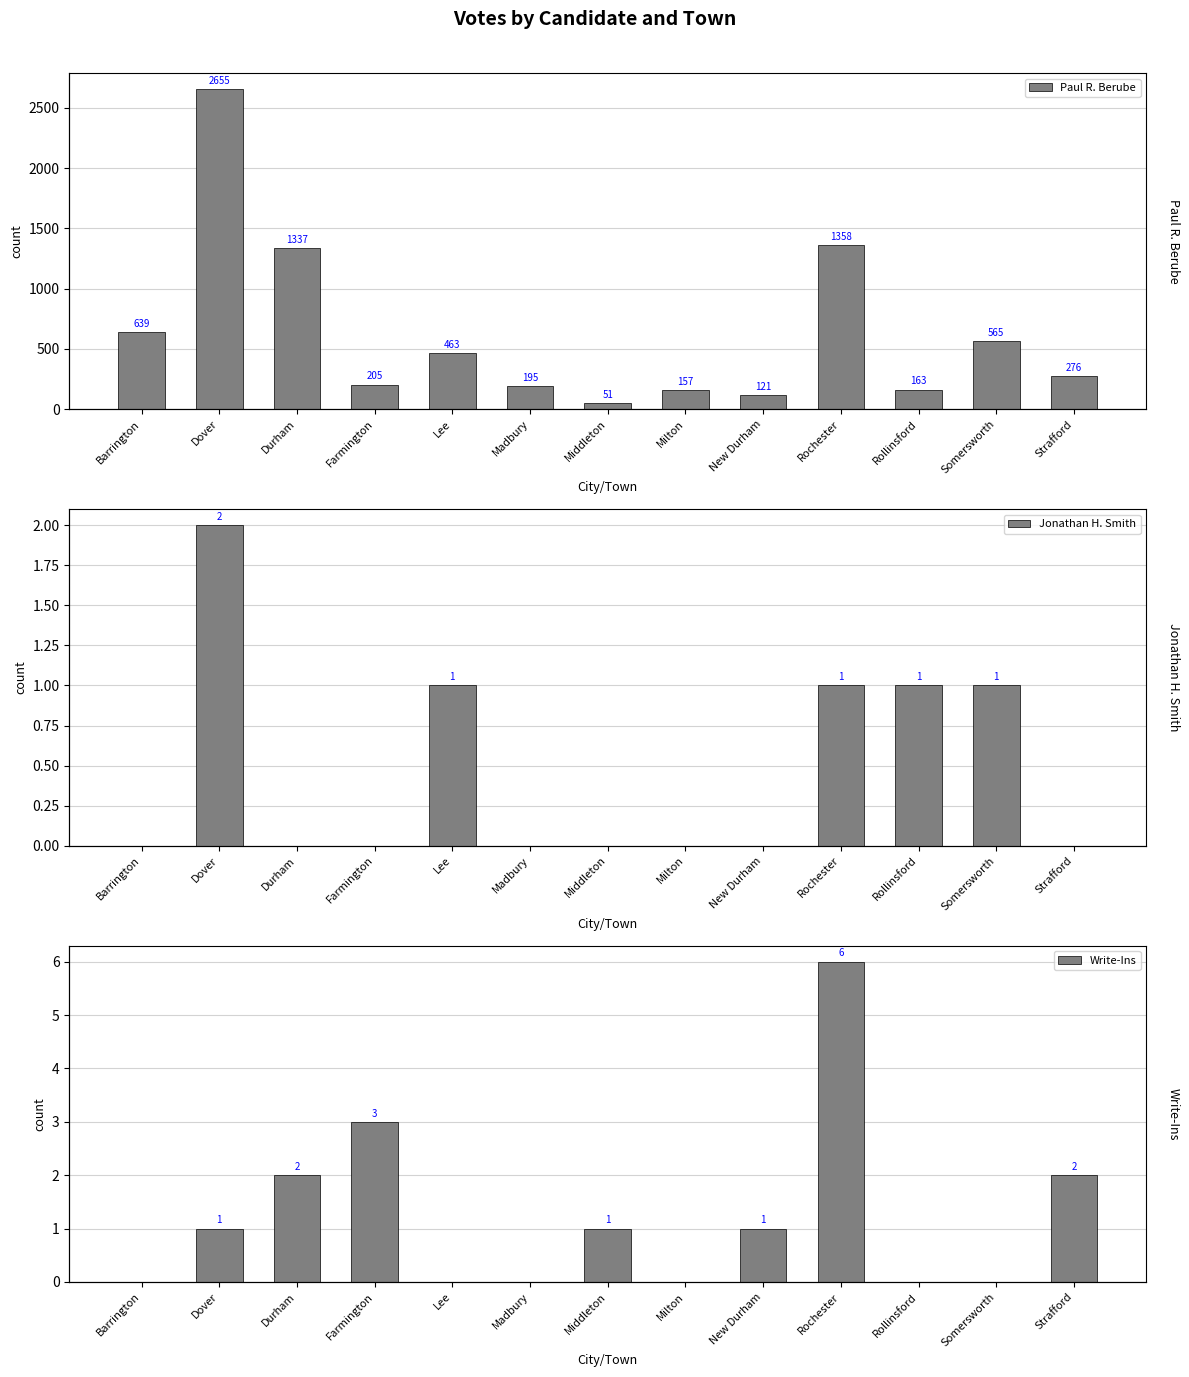

The value of Jonathan H. Smith at Farmington is 1. True or false?

False